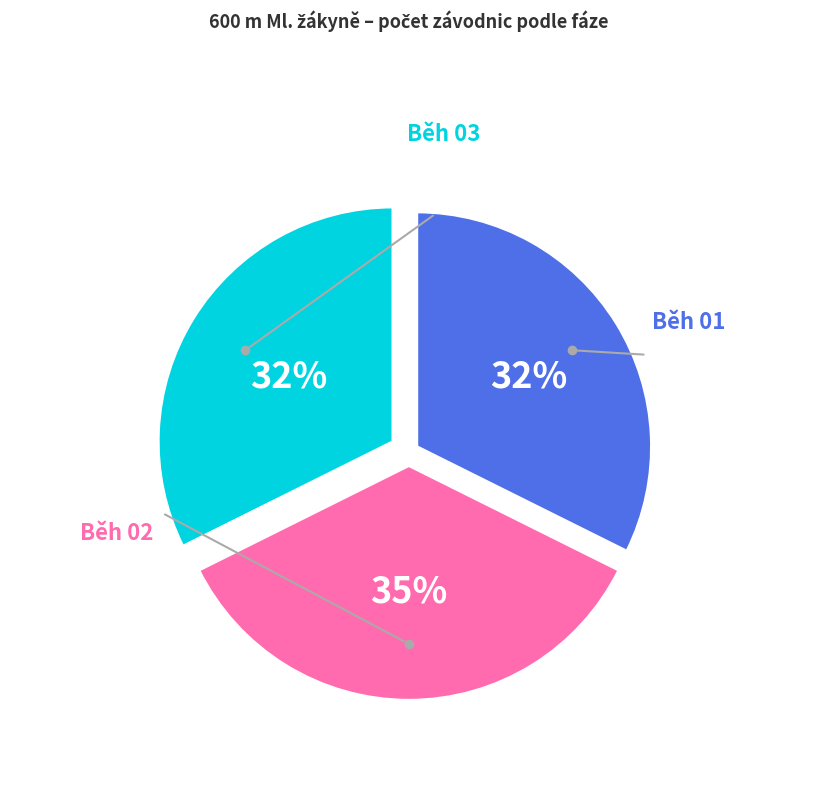

Does any single category account for the majority?

No